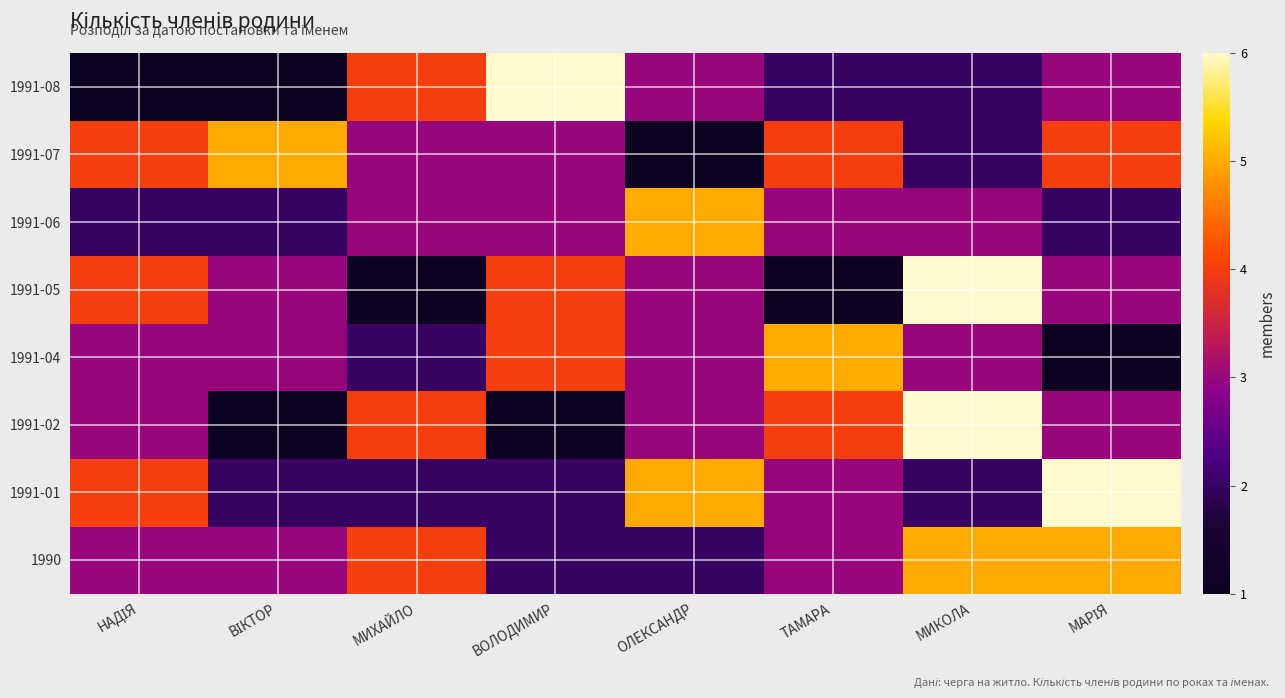

Which has a higher value, ОЛЕКСАНДР or МИХАЙЛО?

МИХАЙЛО